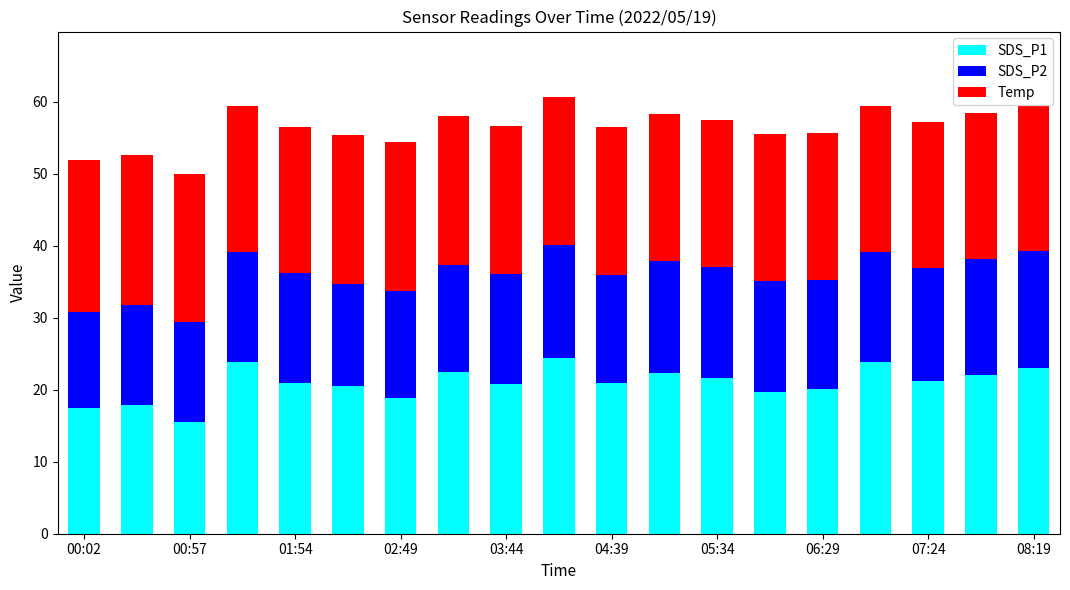

What is the highest value of the SDS_P1 series?

24.4